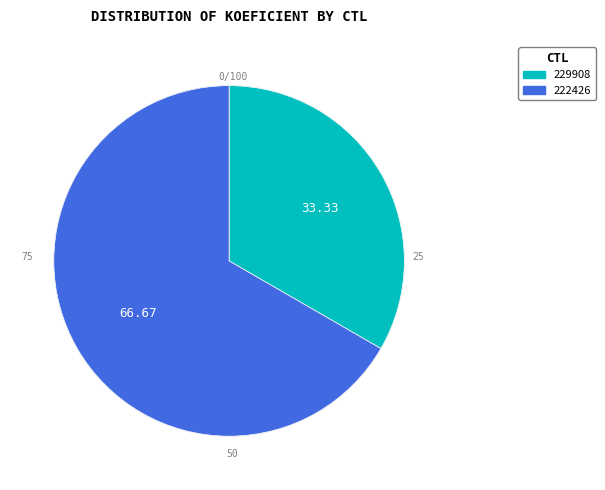

What is the majority slice?

222426